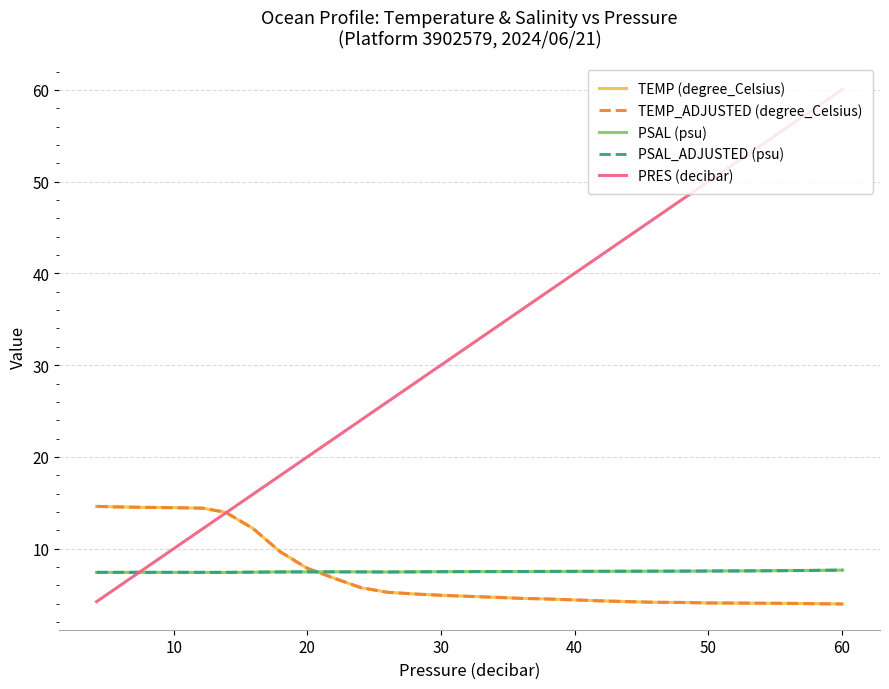

True or false: PSAL_ADJUSTED (psu) and TEMP (degree_Celsius) intersect in this chart.

True